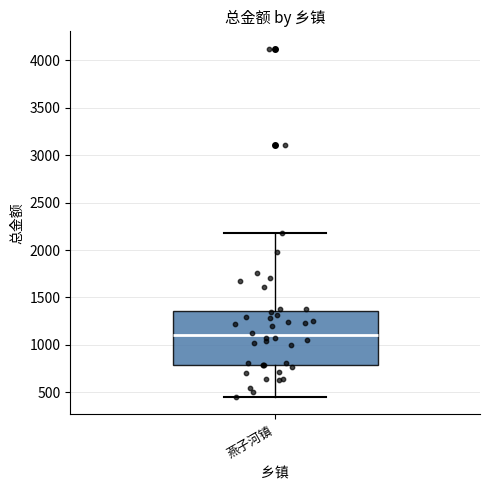

Transcribe this box plot: give where the median line is, the range the box spans, and where the two whiskers end, as read against the y-axis. The values are not printed on the chart, so give them approximately, as read against the axis.

median 1100, box 800 to 1350, whiskers 450 to 2200